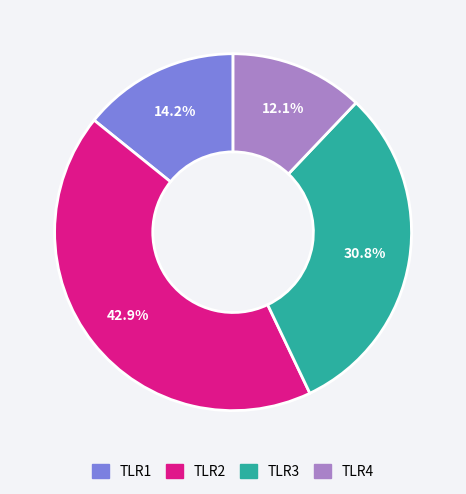

Count the number of slices in the pie.

4